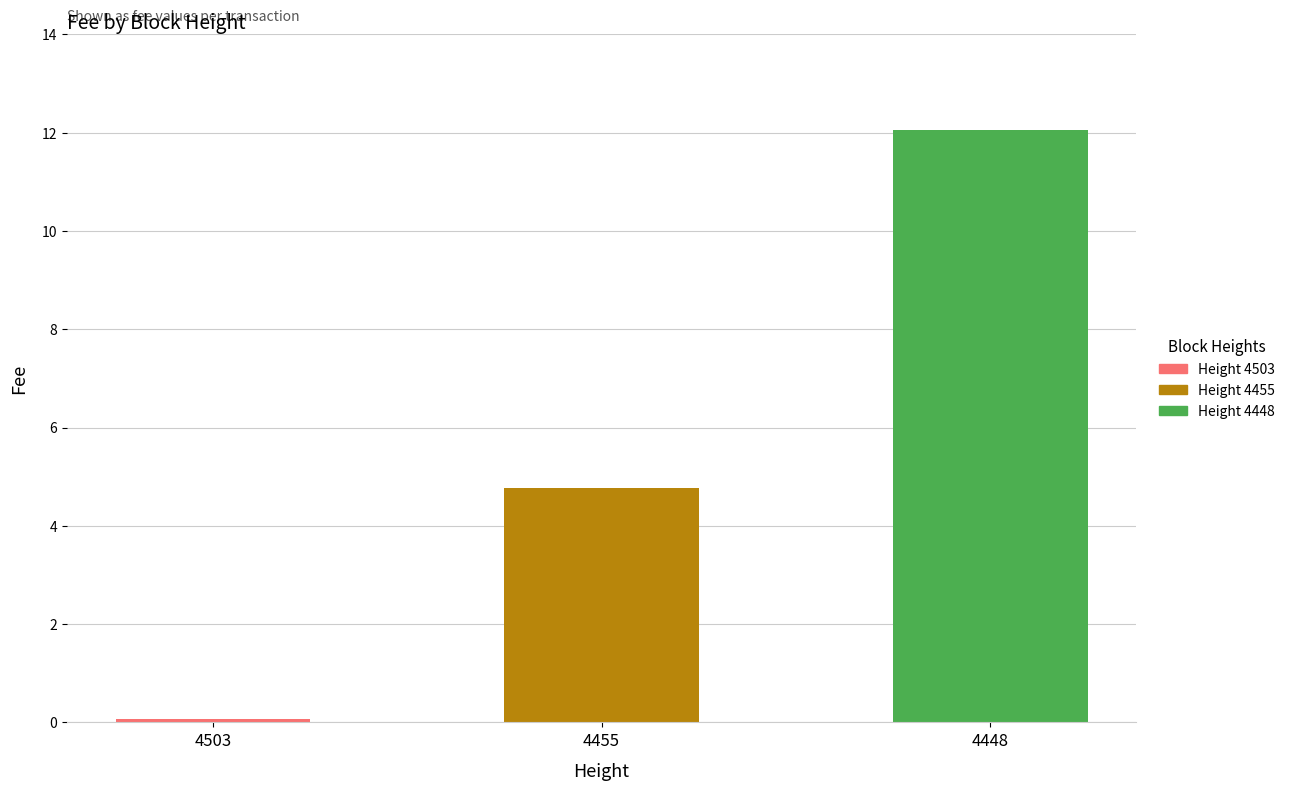

What is the smallest value displayed?

0.1